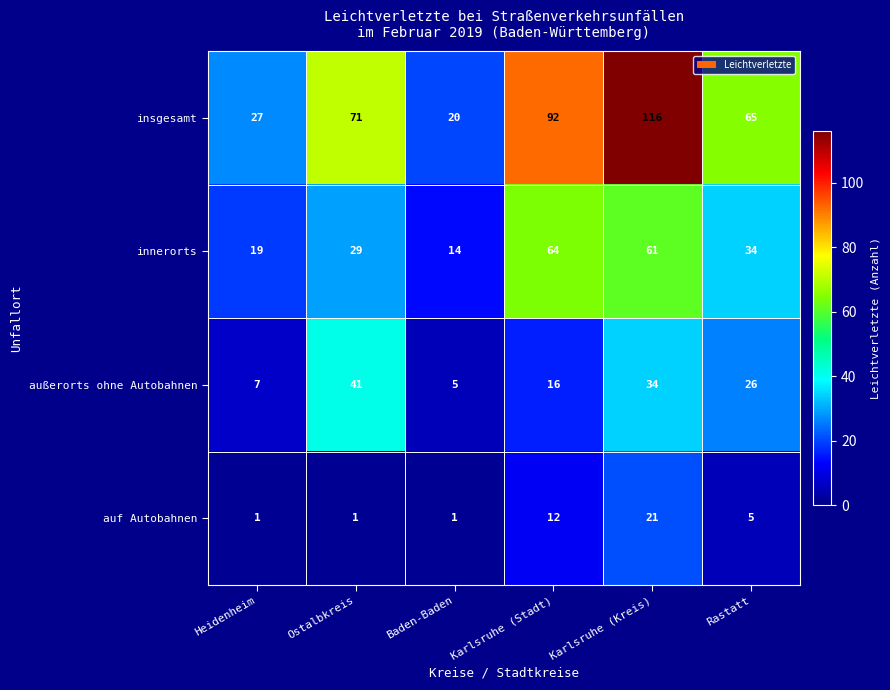

Which series has the largest total across all categories?

insgesamt